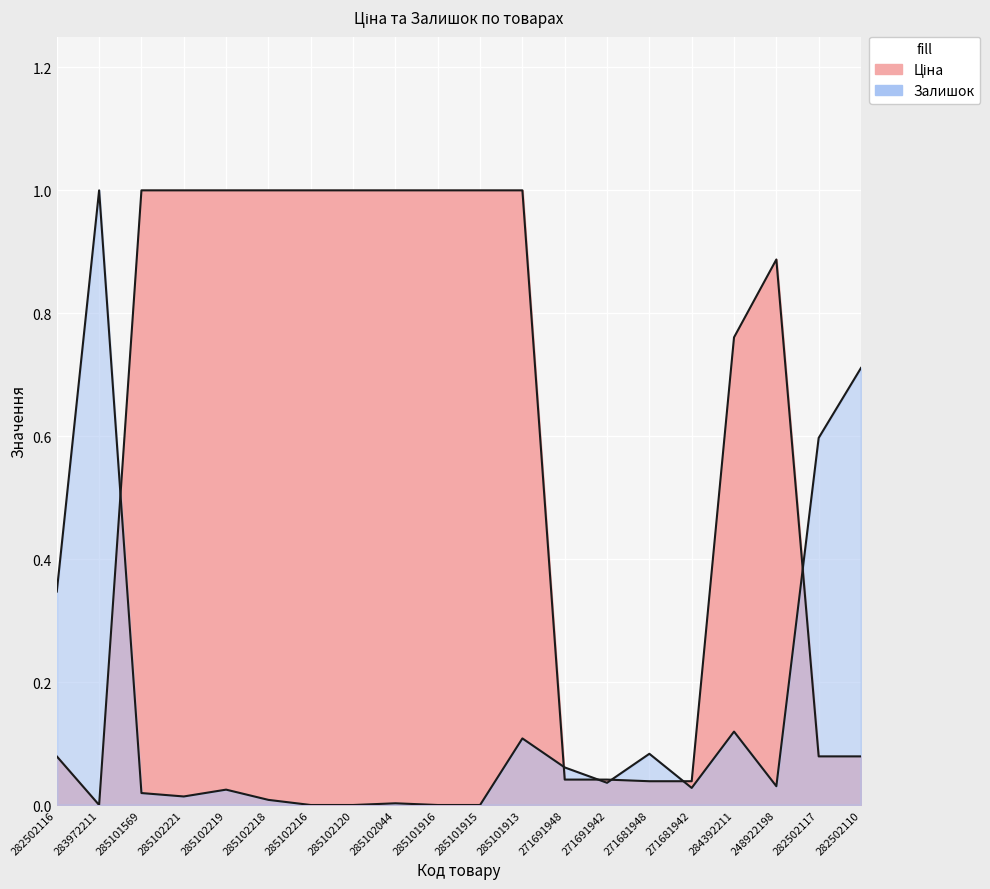

What is the total value across all series at 283972211?

1.0